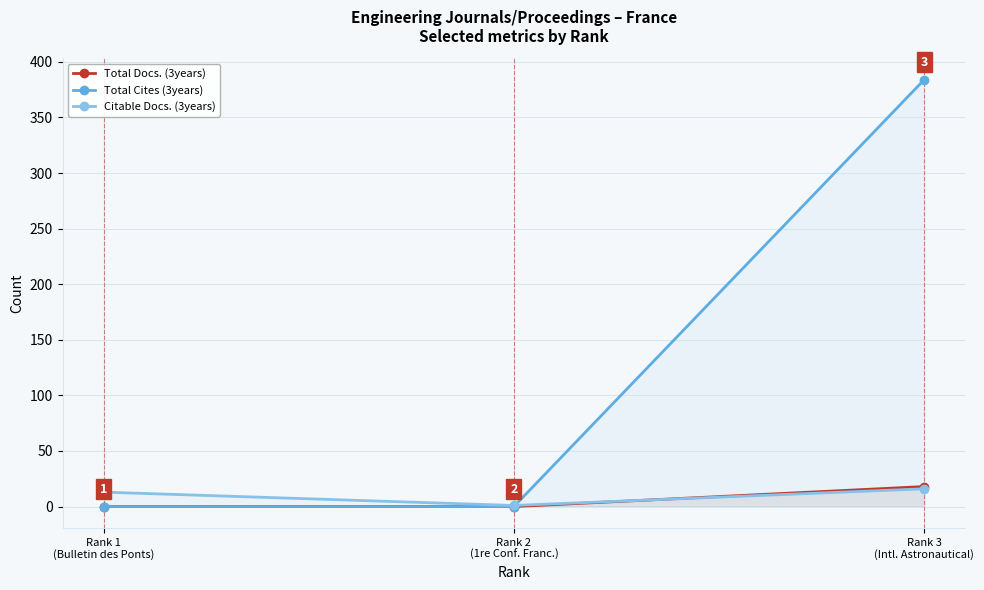

Reading left to right, list all the values displayed in this chart.

Total Docs. (3years): 0	0	18
Total Cites (3years): 0	0	384
Citable Docs. (3years): 13	1	16